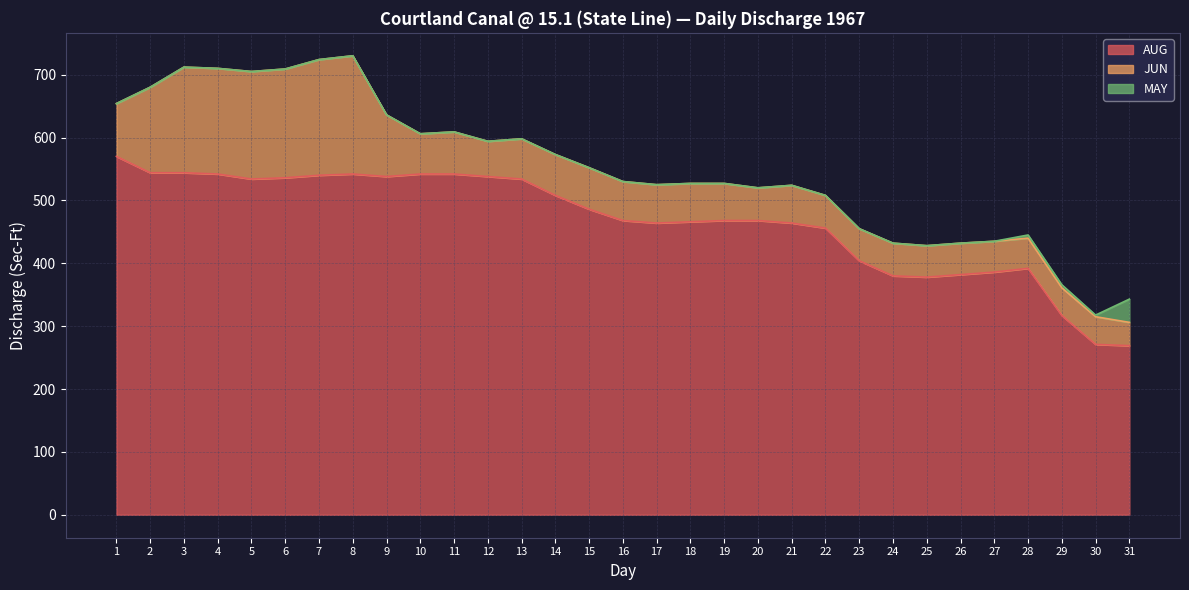

Is the value of JUN at 15 greater than the value of AUG at 27?

No